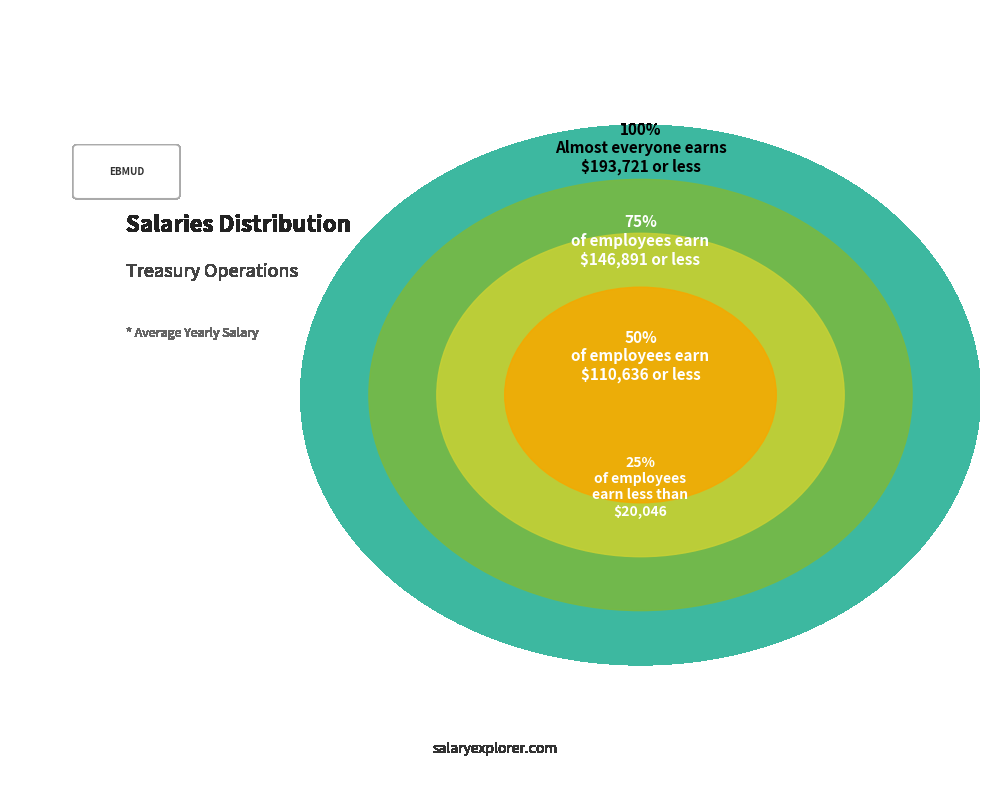

Is there a majority slice in this chart?

No